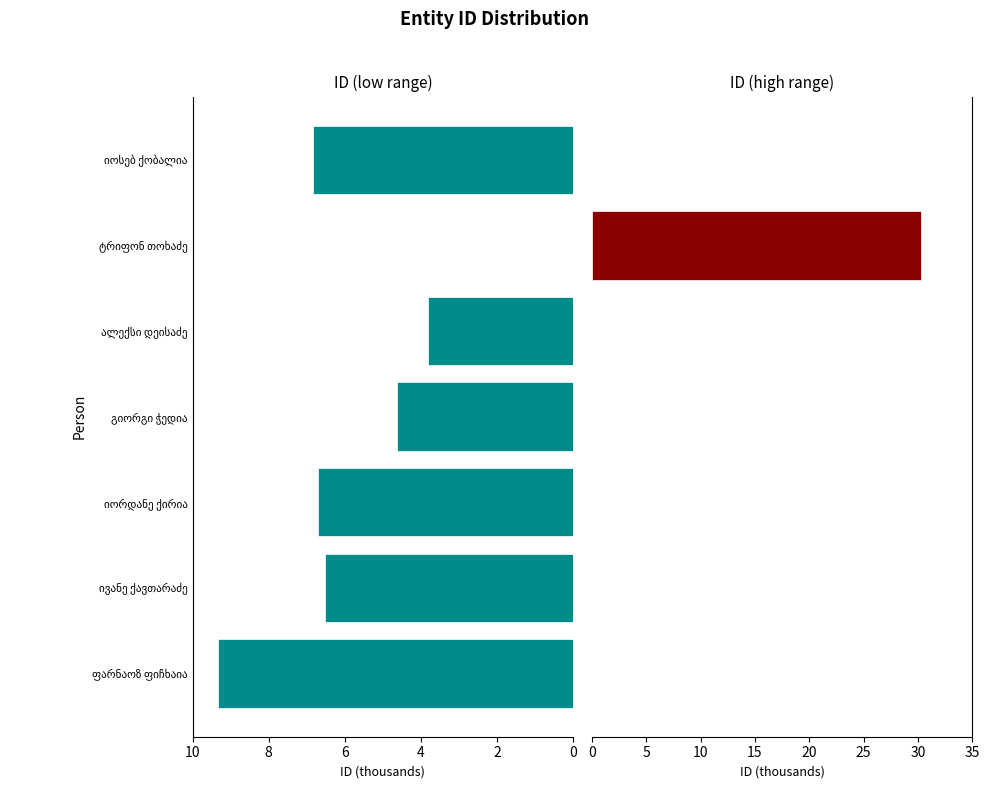

Does the chart contain stacked bars?

No